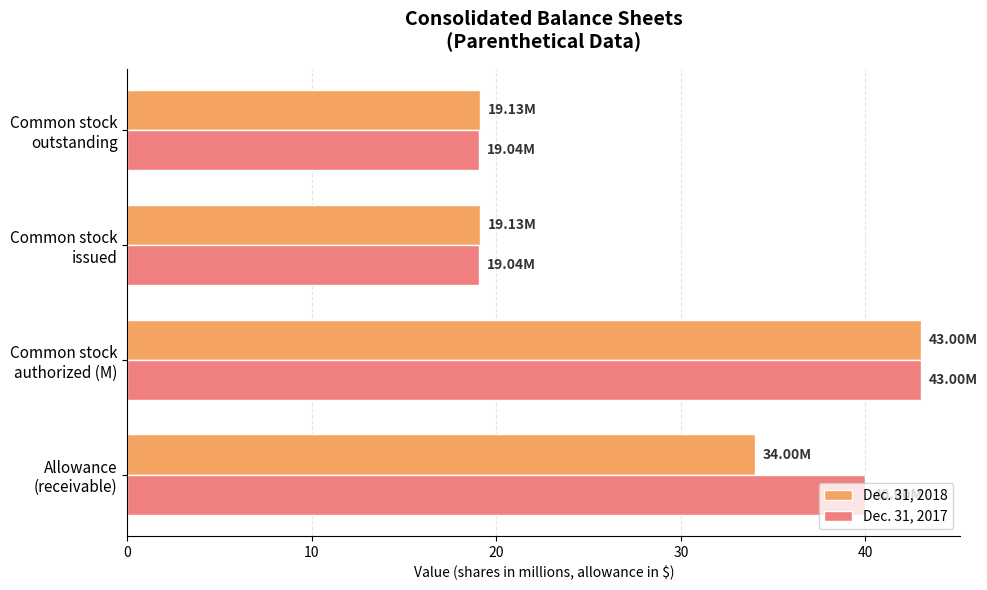

What is the minimum value shown in the chart?

19.0